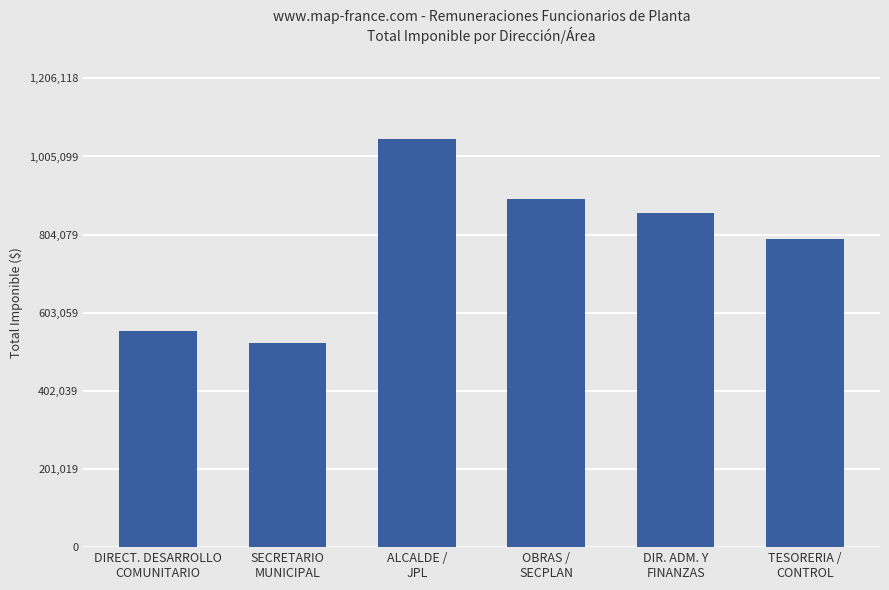

Reading left to right, what are all the values shown in this chart?

DIRECT. DESARROLLO
COMUNITARIO=555521	SECRETARIO
MUNICIPAL=525830	ALCALDE /
JPL=1048799	OBRAS /
SECPLAN=895932	DIR. ADM. Y
FINANZAS=860368	TESORERIA /
CONTROL=792535